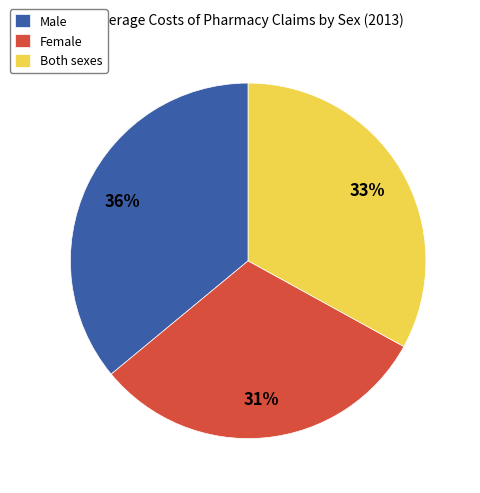

Which slice is the smallest?

Female